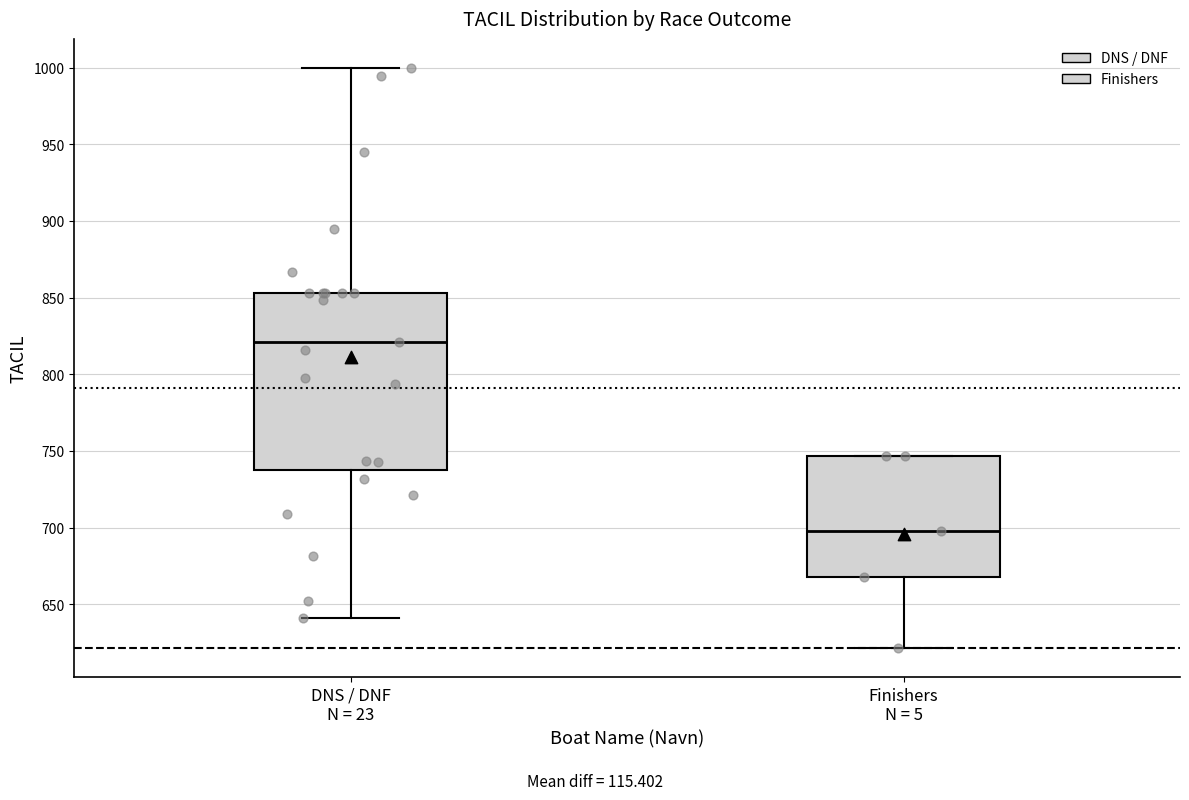

Reading left to right, read every box against the y-axis: the position of its median line, the range the box covers, and the ends of its whiskers. The values are not printed on the chart, so give them approximately, as read against the axis.

DNS / DNF N = 23: median 820, box 740 to 855, whiskers 640 to 1000
Finishers N = 5: median 700, box 670 to 745, whiskers 620 to 745